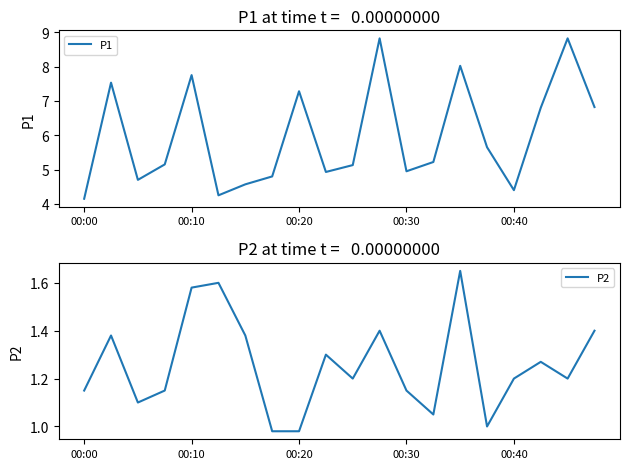

Where is P1 nearest to the value 6?

15